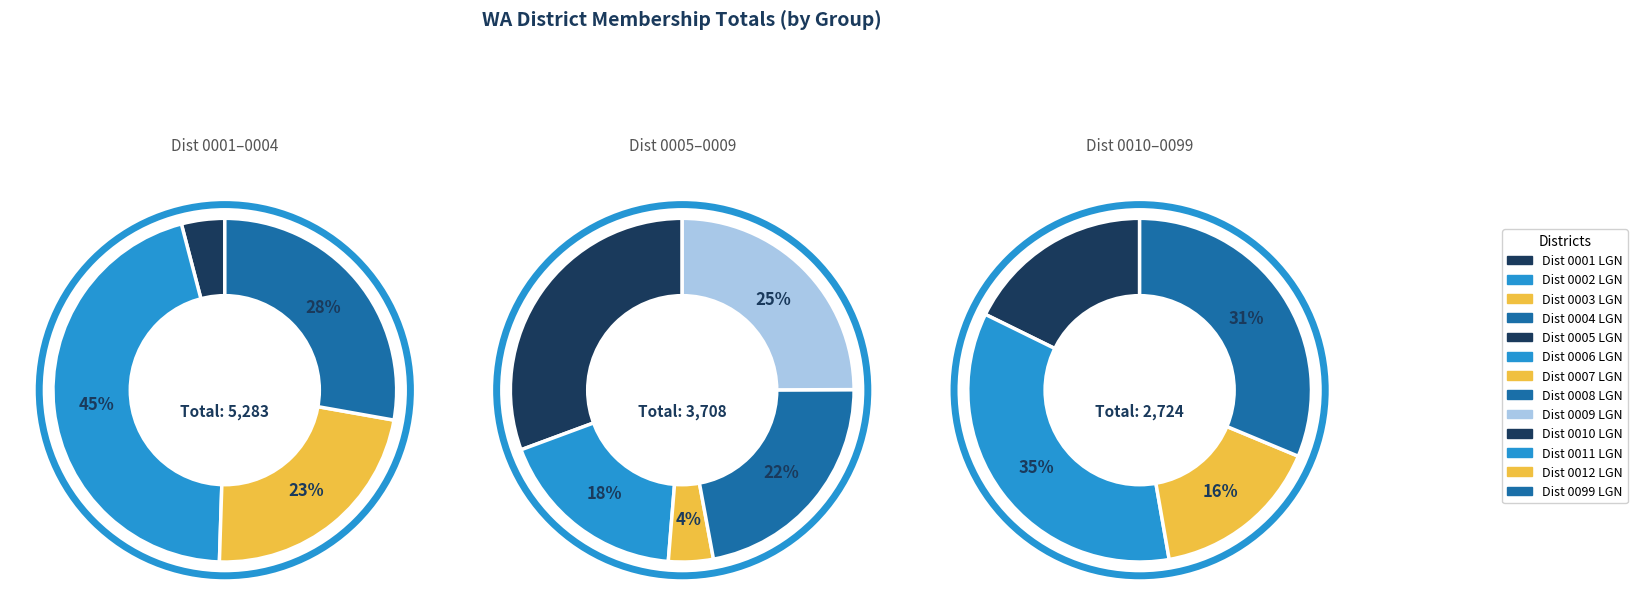

Which category has the biggest portion of the pie?

WA Dist 0002 LGN